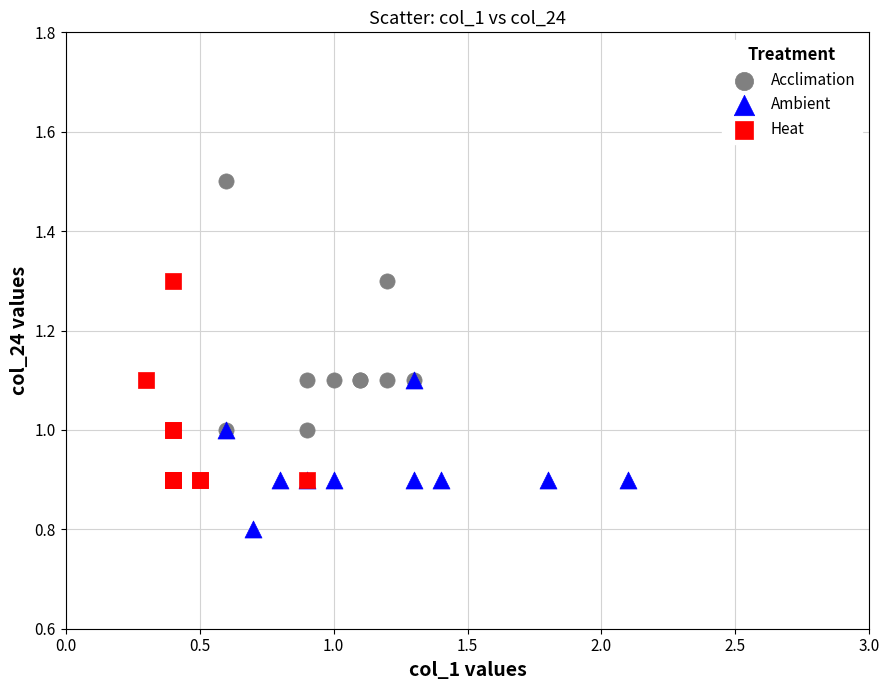

Which series has the widest spread of Y values?

Acclimation